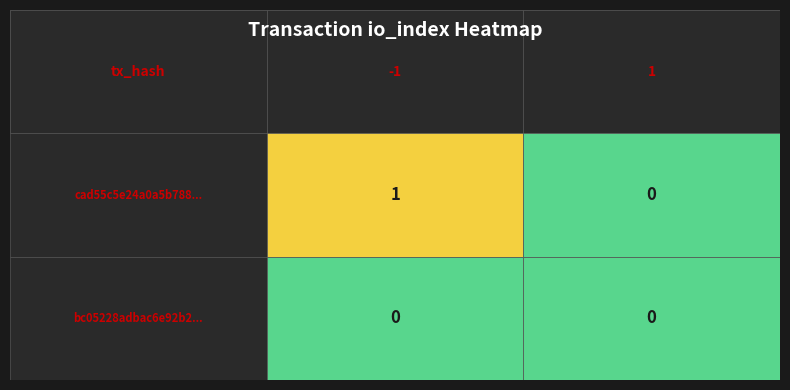

Reading left to right, transcribe all the data shown in this chart.

cad55c5e24a0a5b788335ff17227e659360beb2: 1	0
bc05228adbac6e92b25d48dfa1eee85405bf834: 0	0